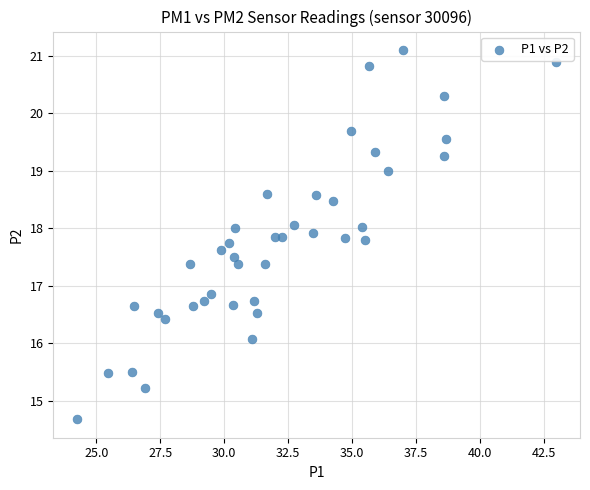

What Y value in the scatter plot is closest to 17?

16.9